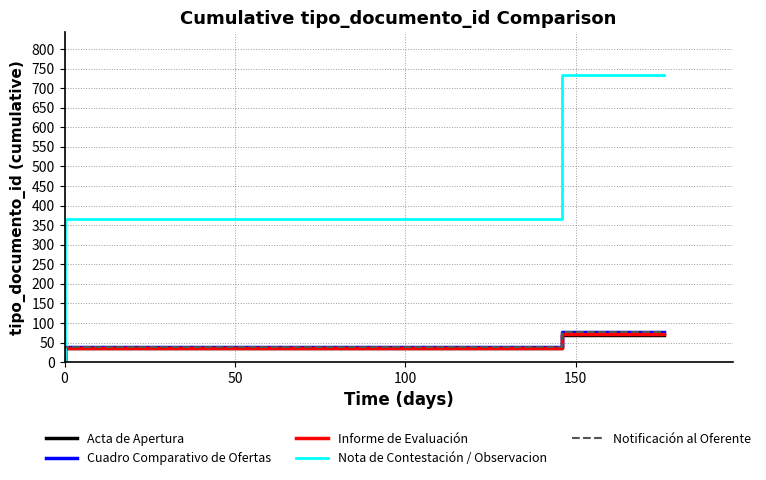

What is the difference between the highest and lowest values at 0?

332